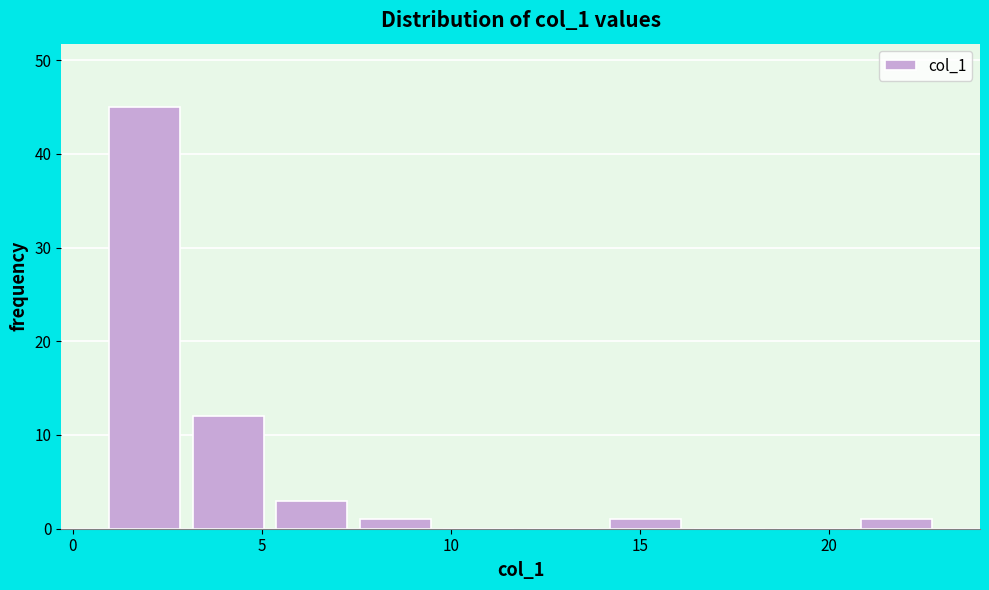

Reading left to right, transcribe this chart: for each bar, give the range it covers on the x-axis and its height. Neither the bar edges nor the heights are printed on the chart, so give them approximately, as read against the axes.

1.0 to 3.0: 45
3.0 to 5.0: 12
5.0 to 7.5: 3
7.5 to 9.5: 1
9.5 to 12.0: 0
12.0 to 14.0: 0
14.0 to 16.5: 1
16.5 to 18.5: 0
18.5 to 20.5: 0
20.5 to 23.0: 1